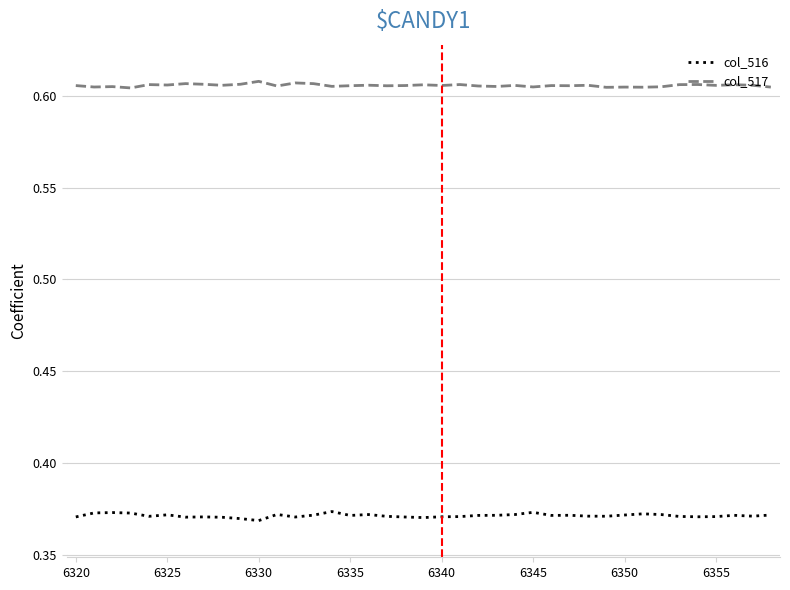

In col_517, how many points are lower than both neighbors (excluding endpoints)?

14